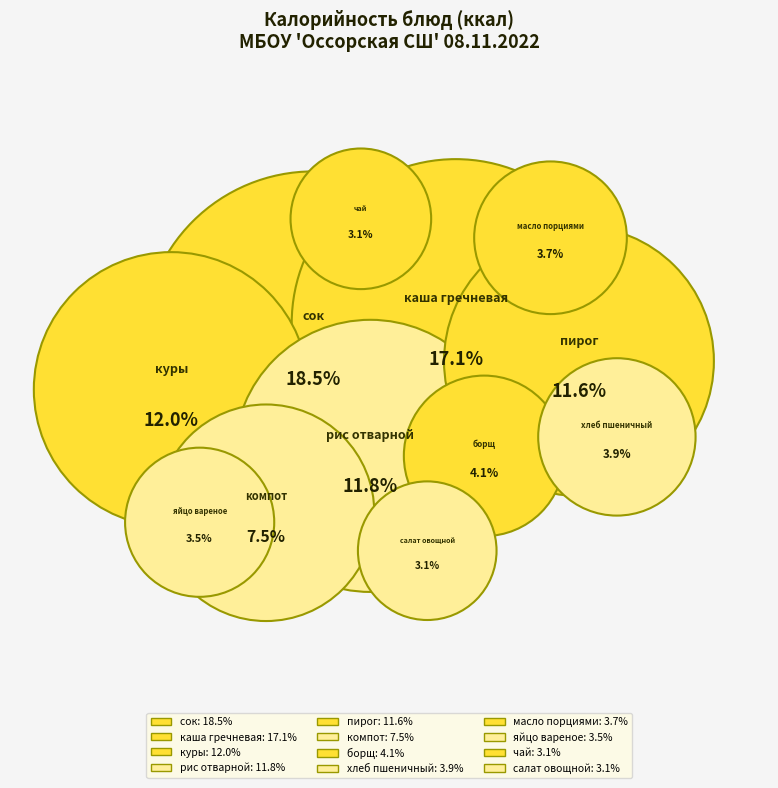

To the nearest percent, what percentage of the pie is куры?

12%